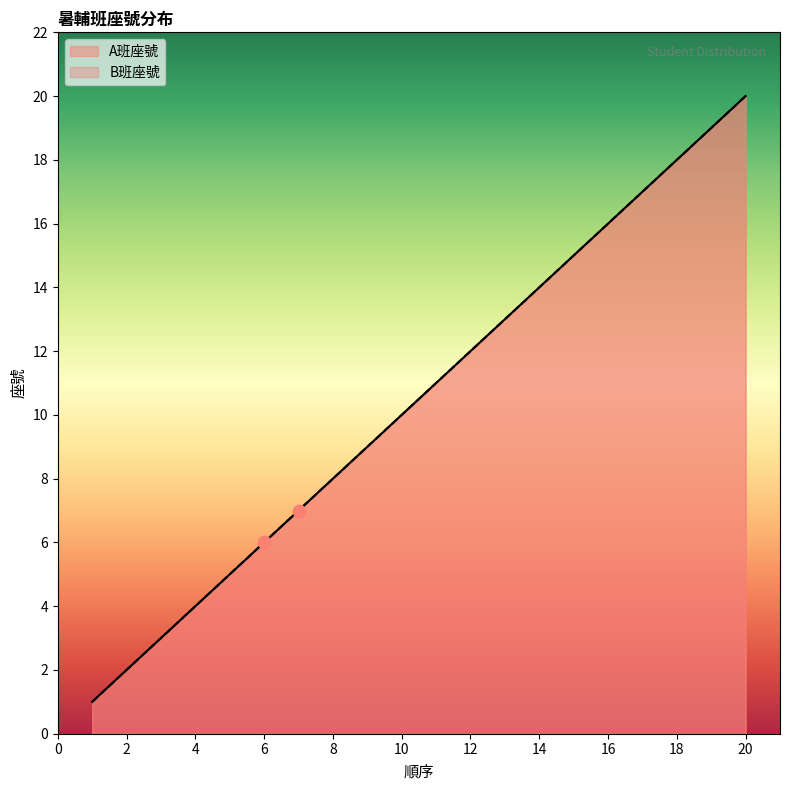

Which series contains the highest Y value?

A班座號